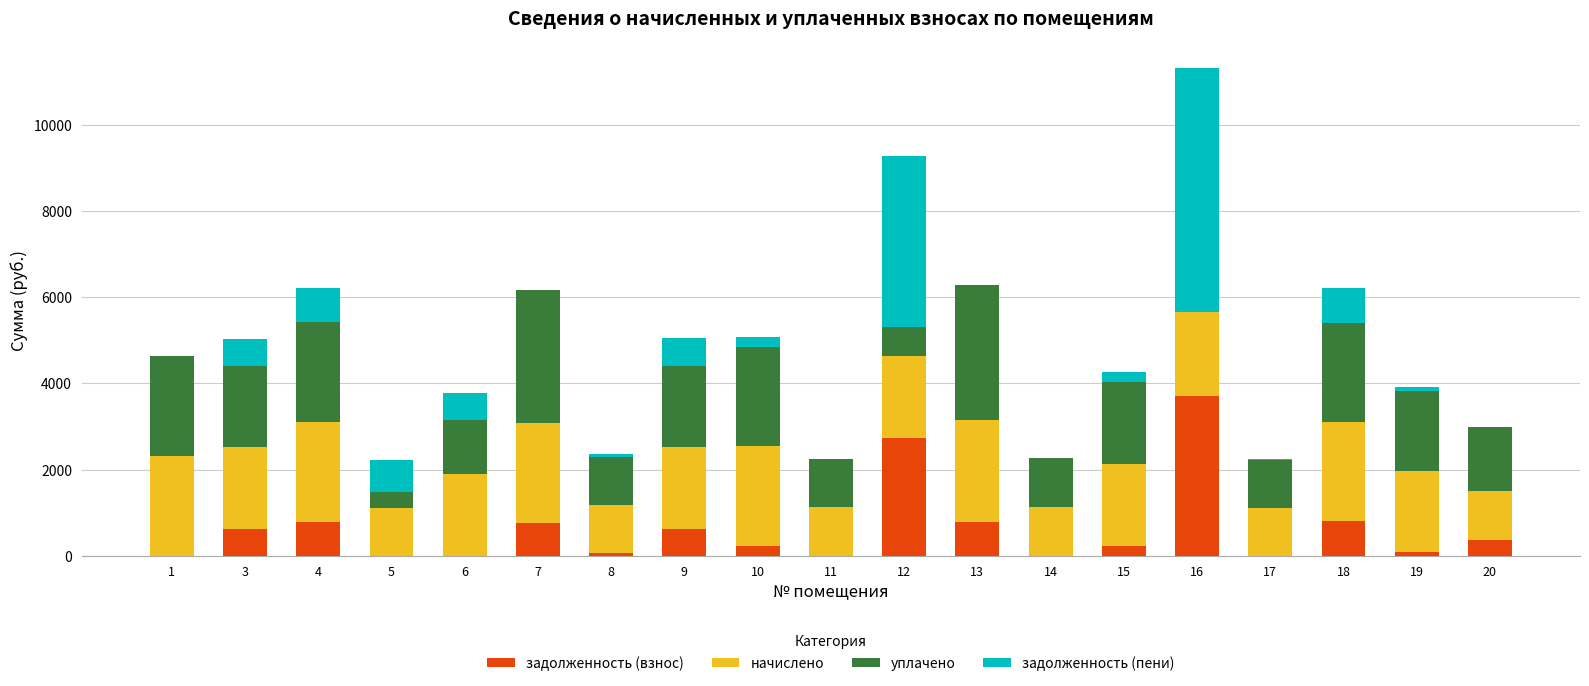

What is the highest value of the задолженность (взнос) series?

3718.2